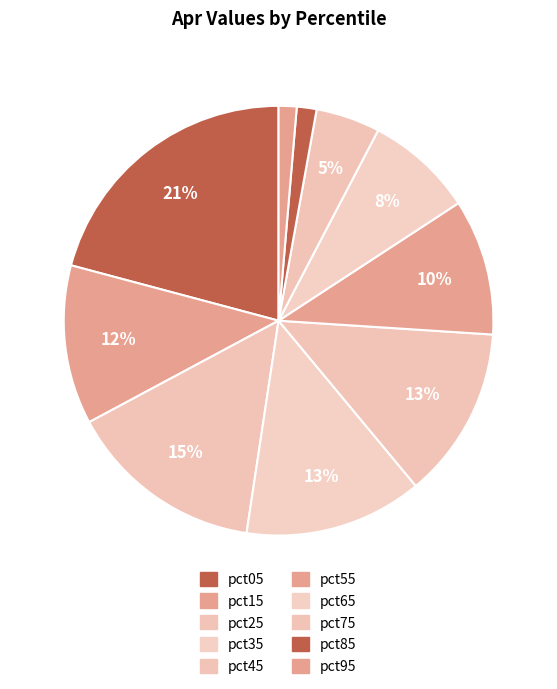

The pct45 slice represents 13% of the pie. True or false?

True